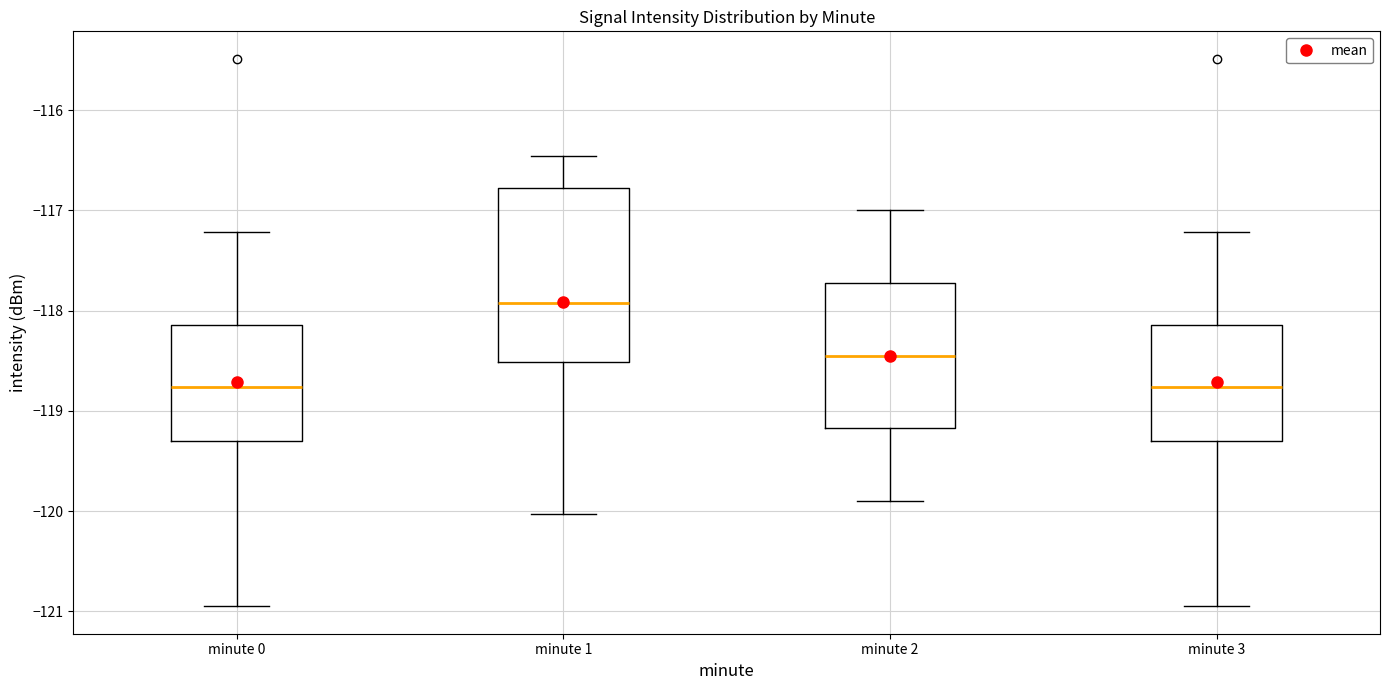

Which box's median line is the highest?

minute 1